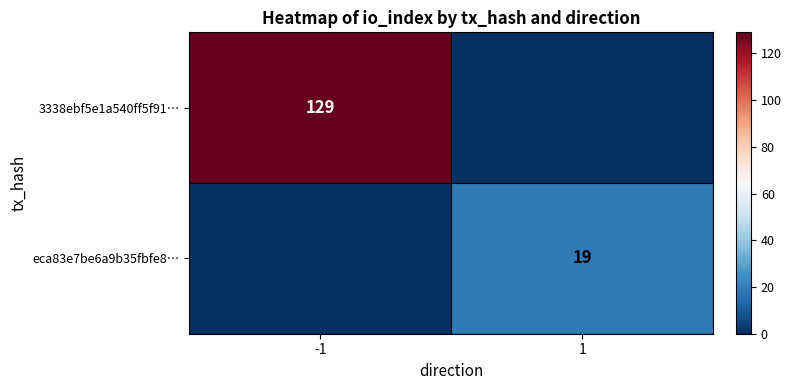

Which label corresponds to the largest value in the chart?

-1